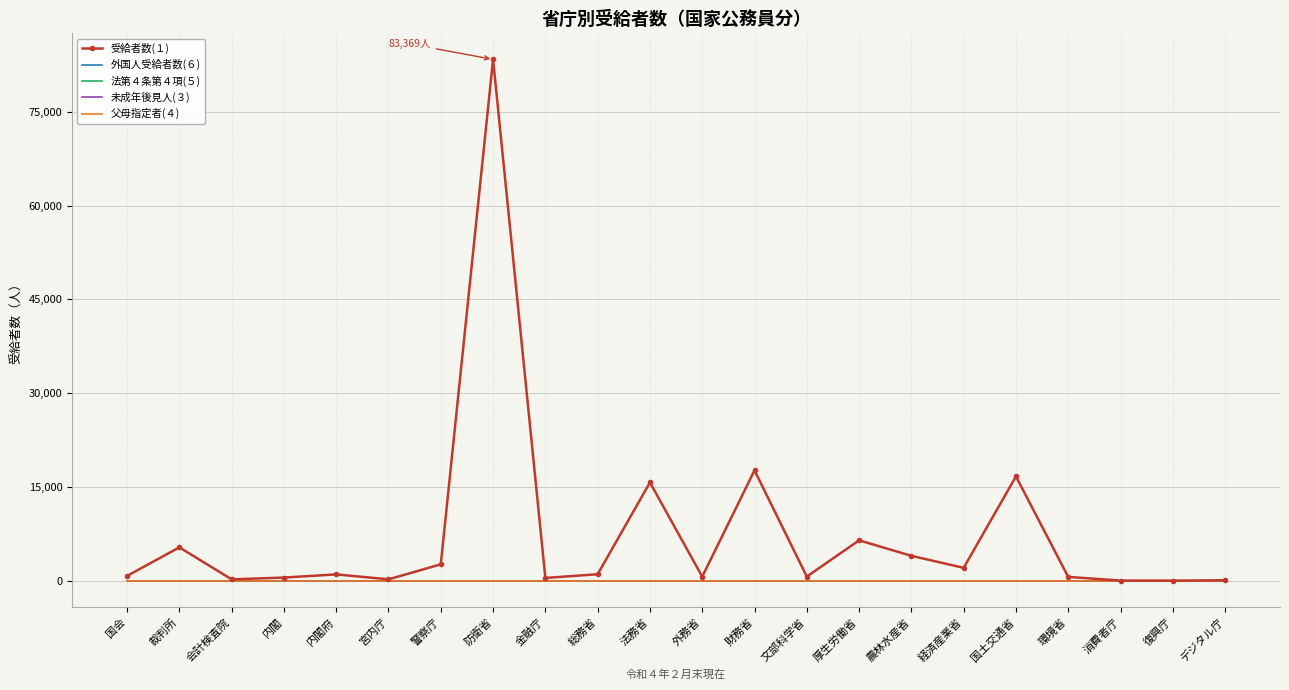

Which series has the largest range (max minus min)?

受給者数(１)